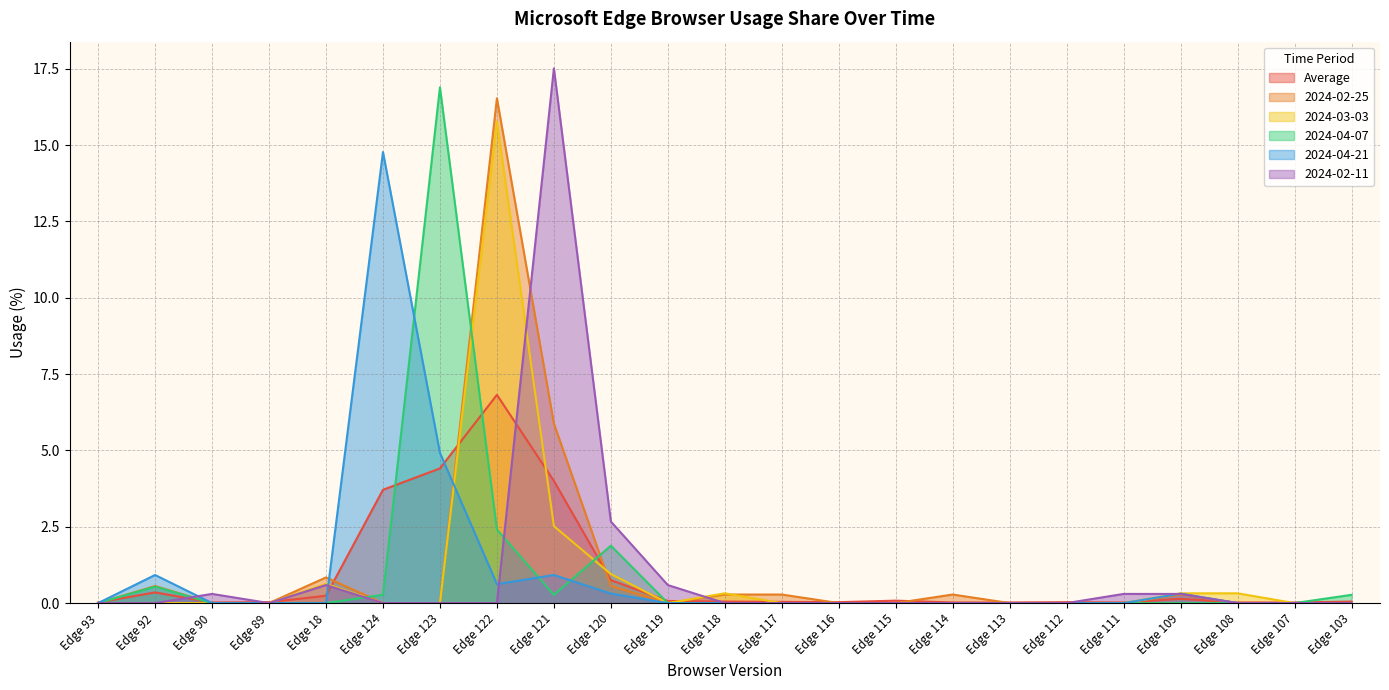

What is the sum of all 2024-02-25 values?

25.5